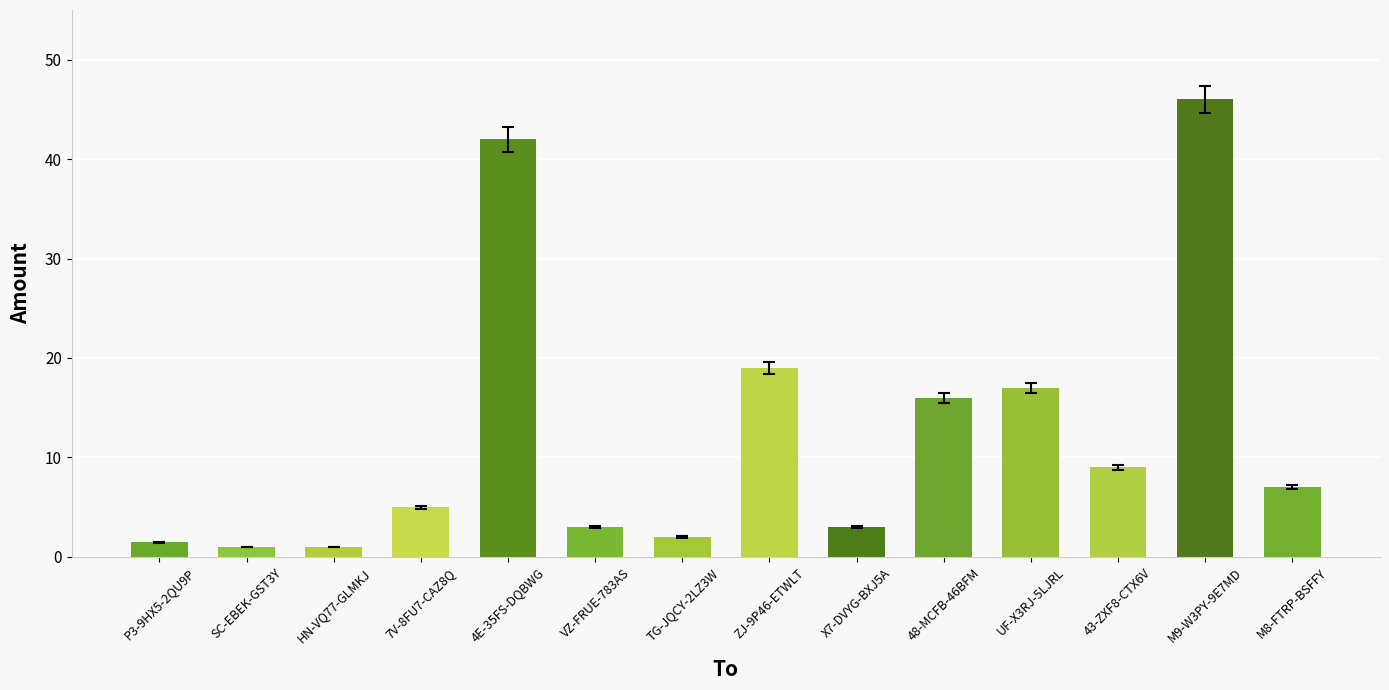

What is the ratio of the value at ZJ-9P46-ETWLT to the value at HN-VQ77-GLMKJ?

19.0